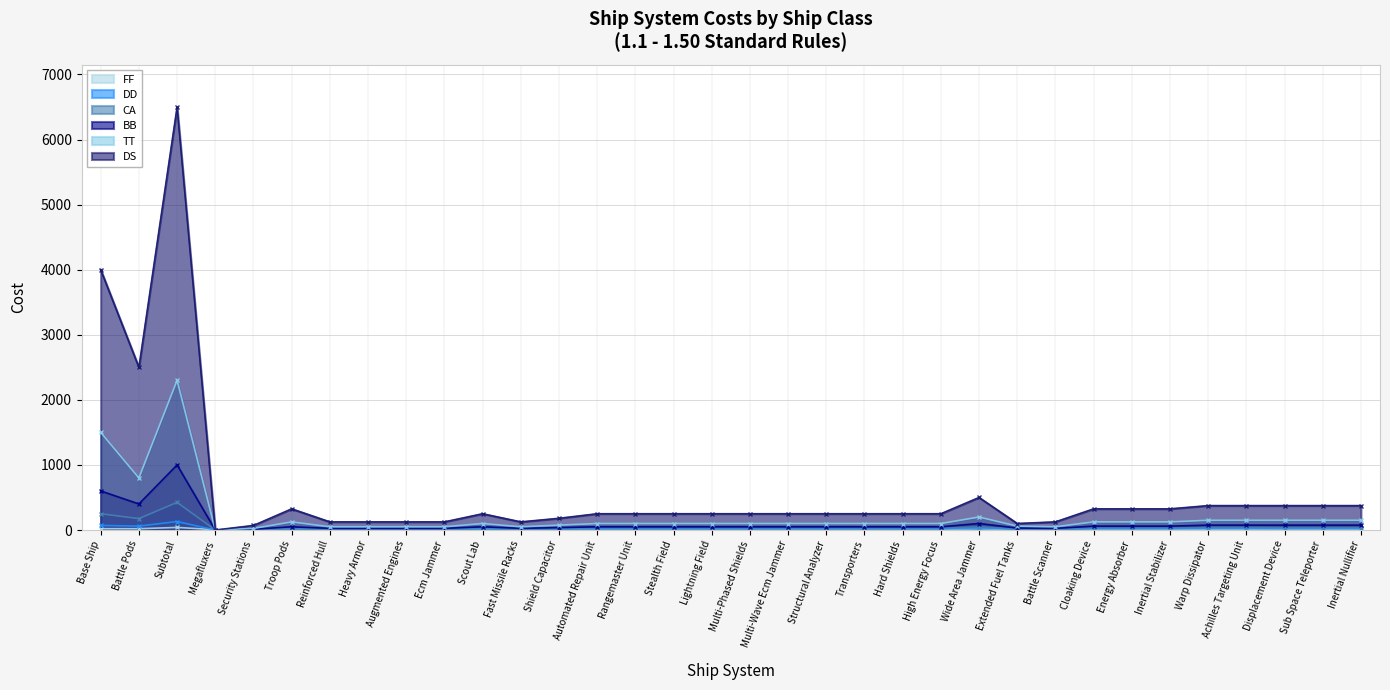

What is the difference between the highest and lowest values at Fast Missile Racks?

120